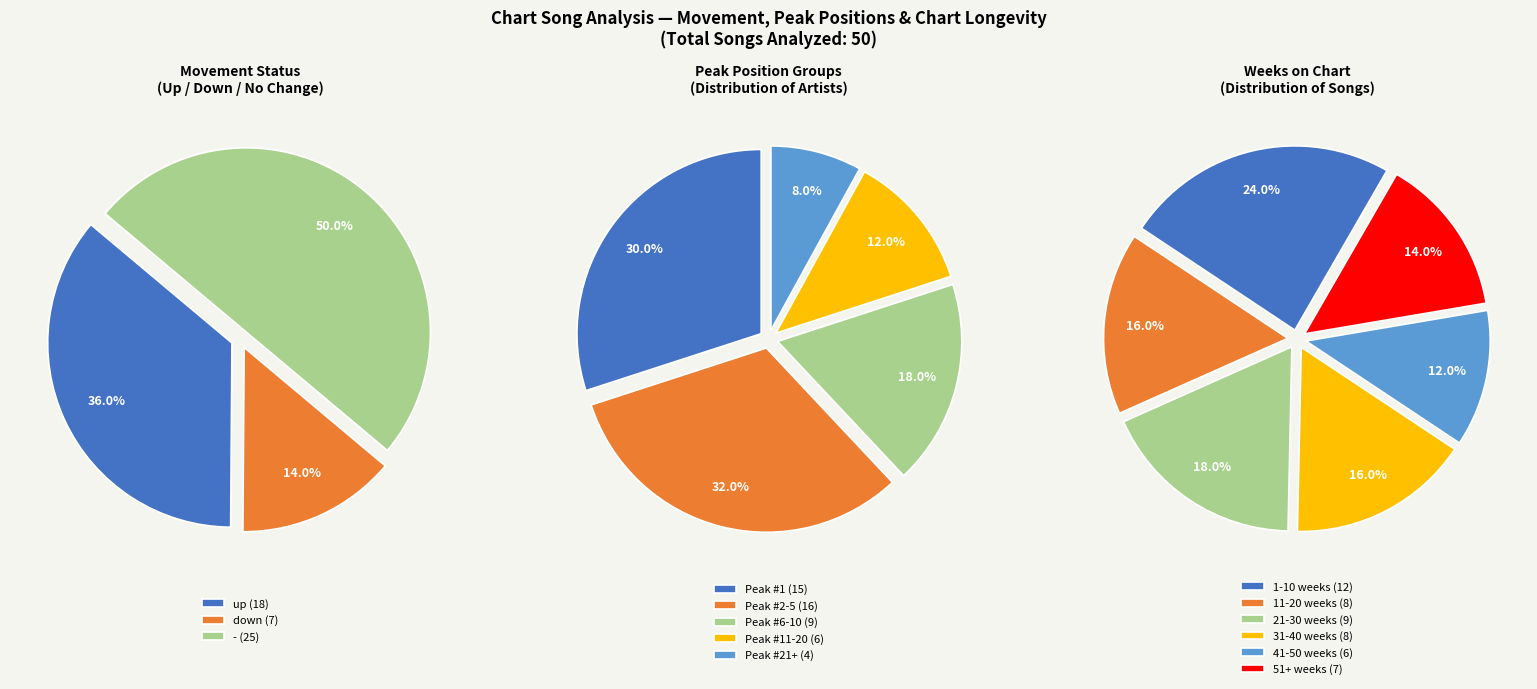

To the nearest percent, what portion does up represent?

36%